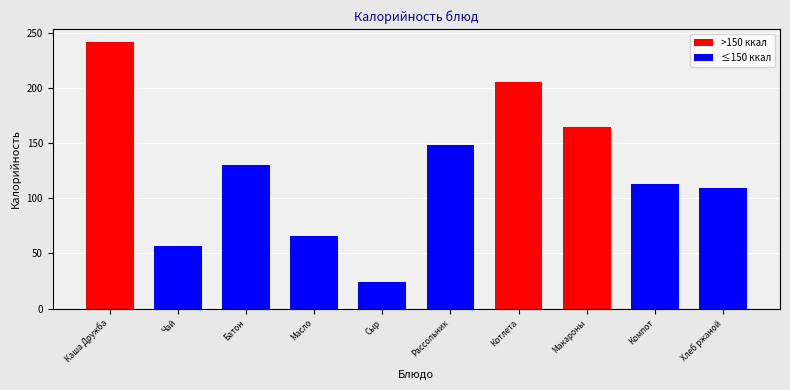

Reading right to left, what are all the values shown in this chart?

Хлеб ржаной=109.0	Компот=113.0	Макароны=164.0	Котлета=204.8	Рассольник=148.3	Сыр=24.0	Масло=66.0	Батон=130.0	Чай=57.0	Каша Дружба=241.1